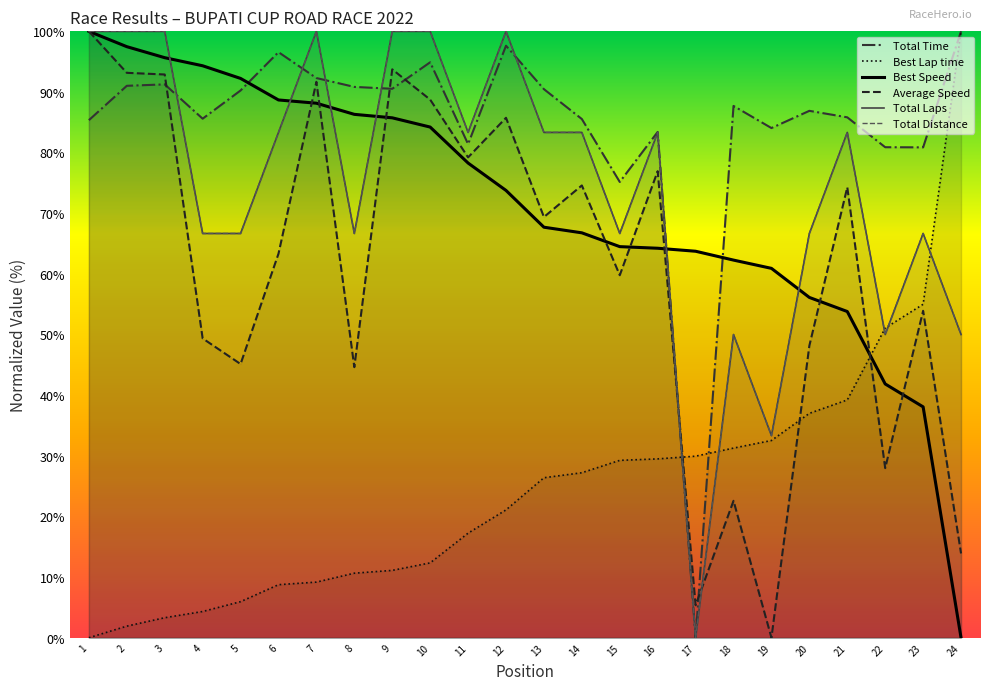

At which category does Total Laps reach its first local valley?

8